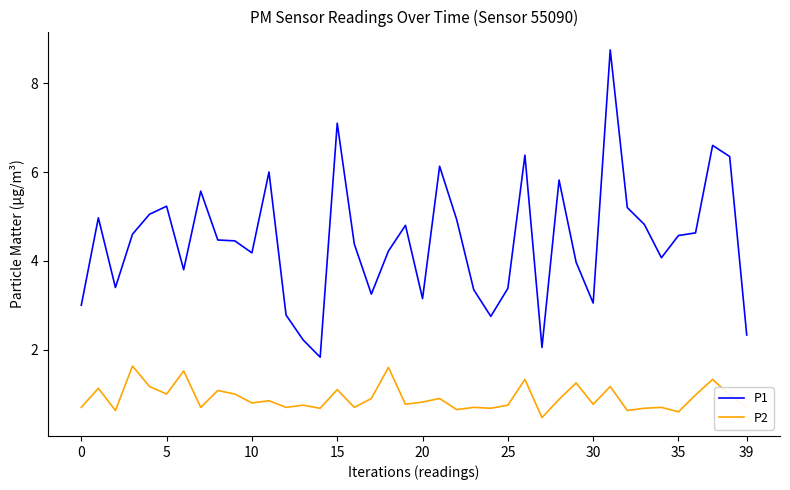

Which series has the largest total across all categories?

P1